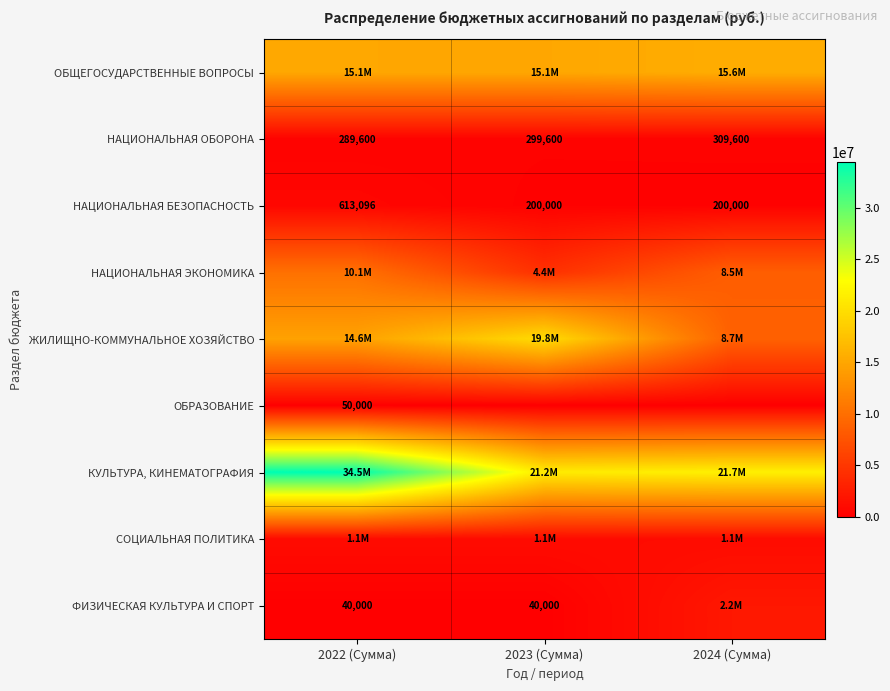

How many data points does each series have?

3